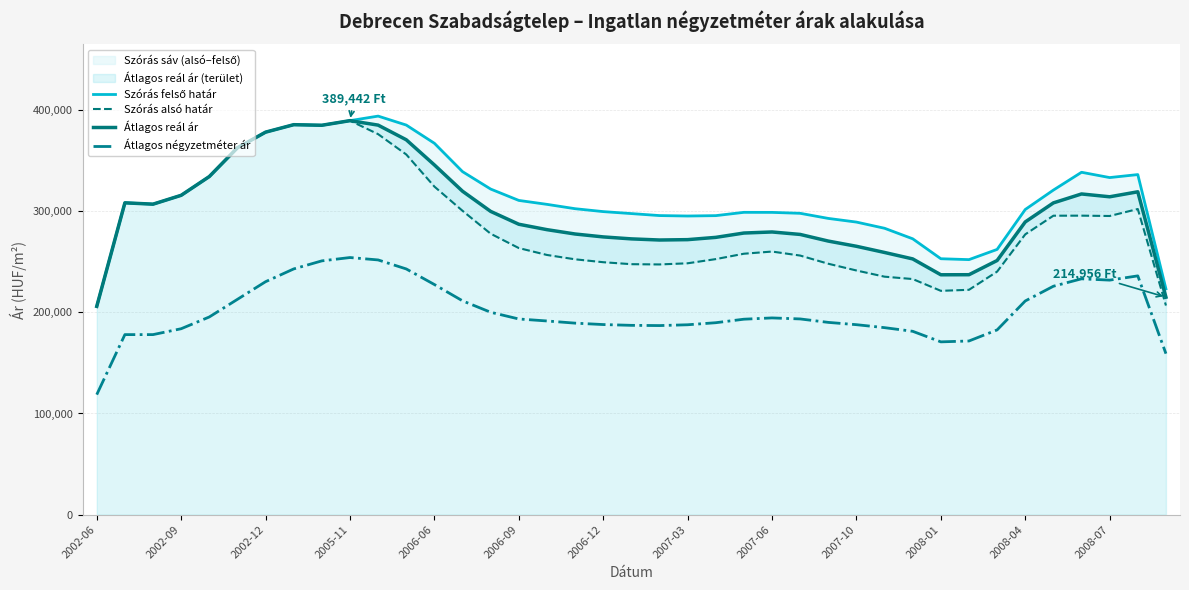

What are all the series names shown in the legend?

Szórás felső határ, Szórás alsó határ, Átlagos reál ár, Átlagos négyzetméter ár